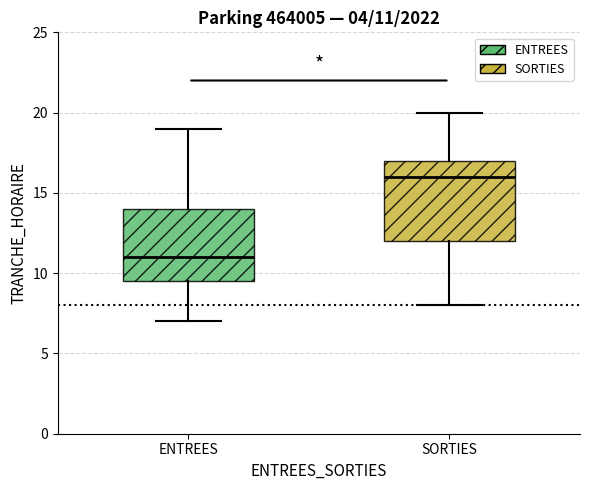

Which box has the lowest median line?

ENTREES